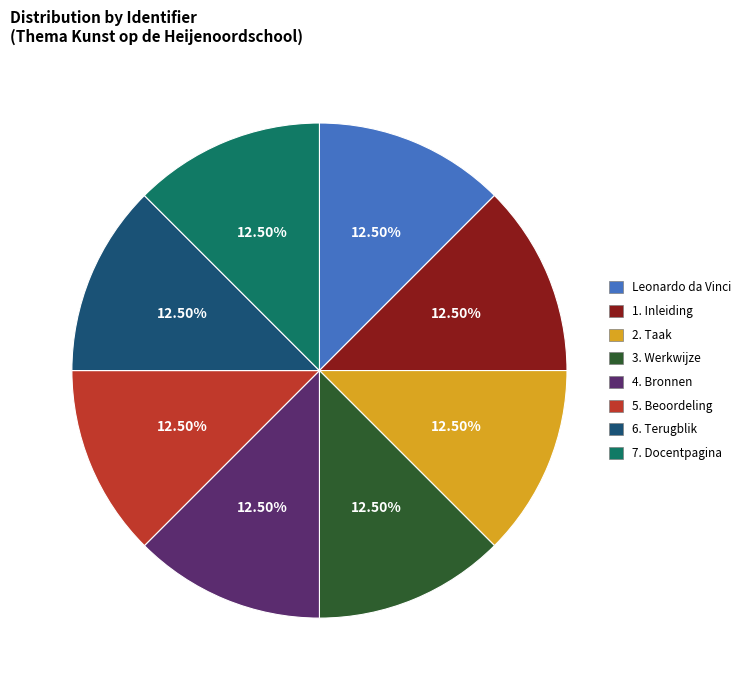

What percentage do 7. Docentpagina and 1. Inleiding together represent?

25.0%